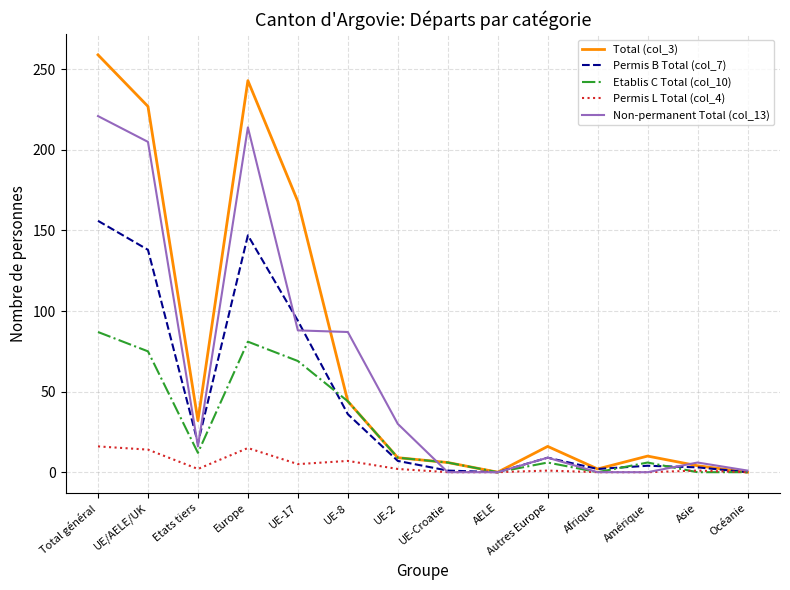

Is the value of Non-permanent Total (col_13) at Afrique greater than the value of Etablis C Total (col_10) at Amérique?

No